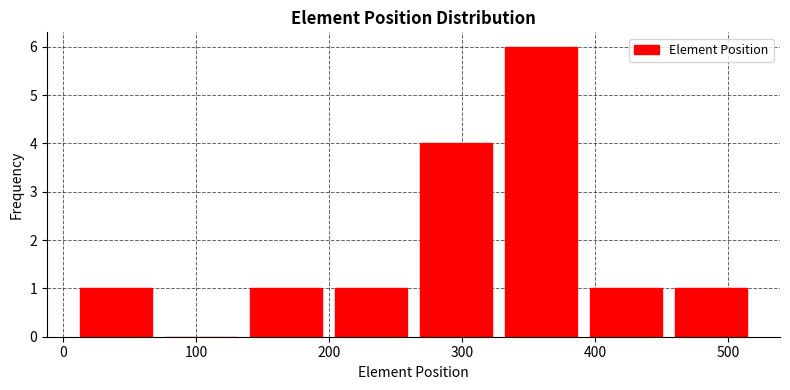

Reading left to right, transcribe this chart: for each bar, give the range it covers on the x-axis and its height. Neither the bar edges nor the heights are printed on the chart, so give them approximately, as read against the axes.

10 to 70: 1
70 to 140: 0
140 to 200: 1
200 to 260: 1
260 to 330: 4
330 to 390: 6
390 to 460: 1
460 to 520: 1